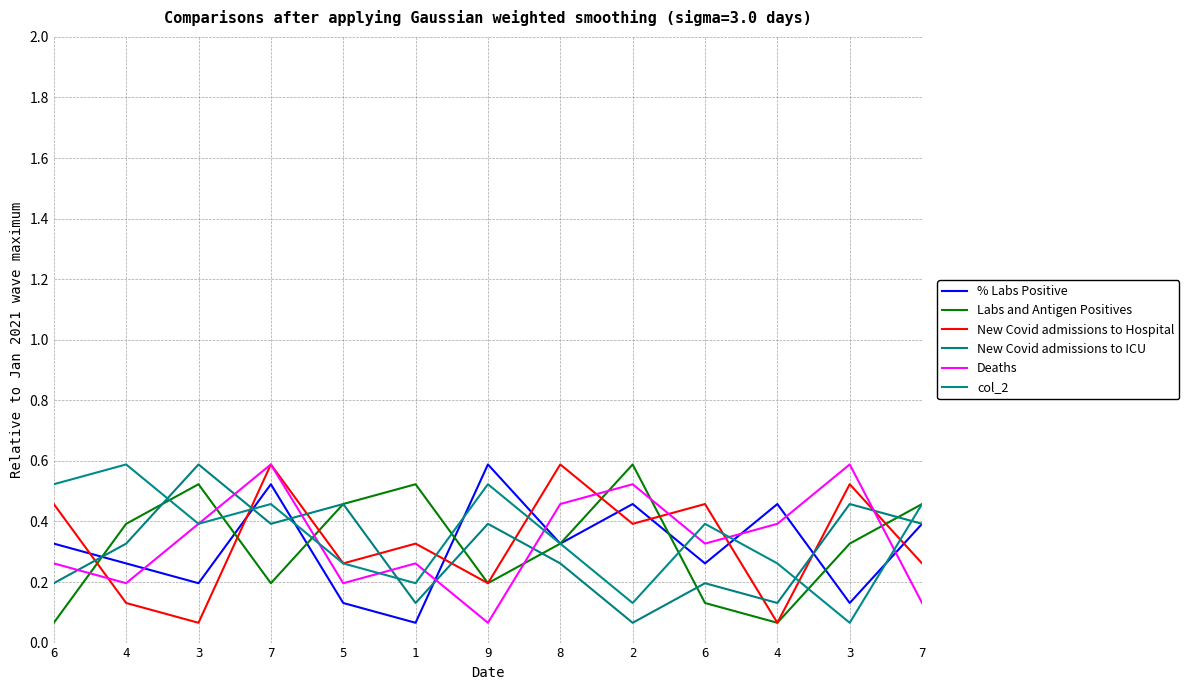

Rank the series at 7 from lowest to highest value.

Labs and Antigen Positives, New Covid admissions to ICU, col_2, % Labs Positive, New Covid admissions to Hospital, Deaths